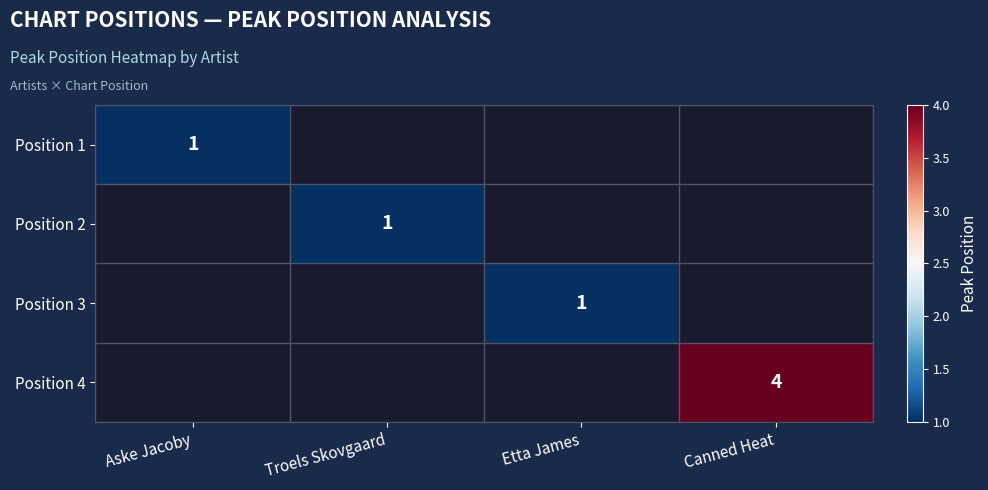

Where is Position 1 nearest to the value 1?

Aske Jacoby